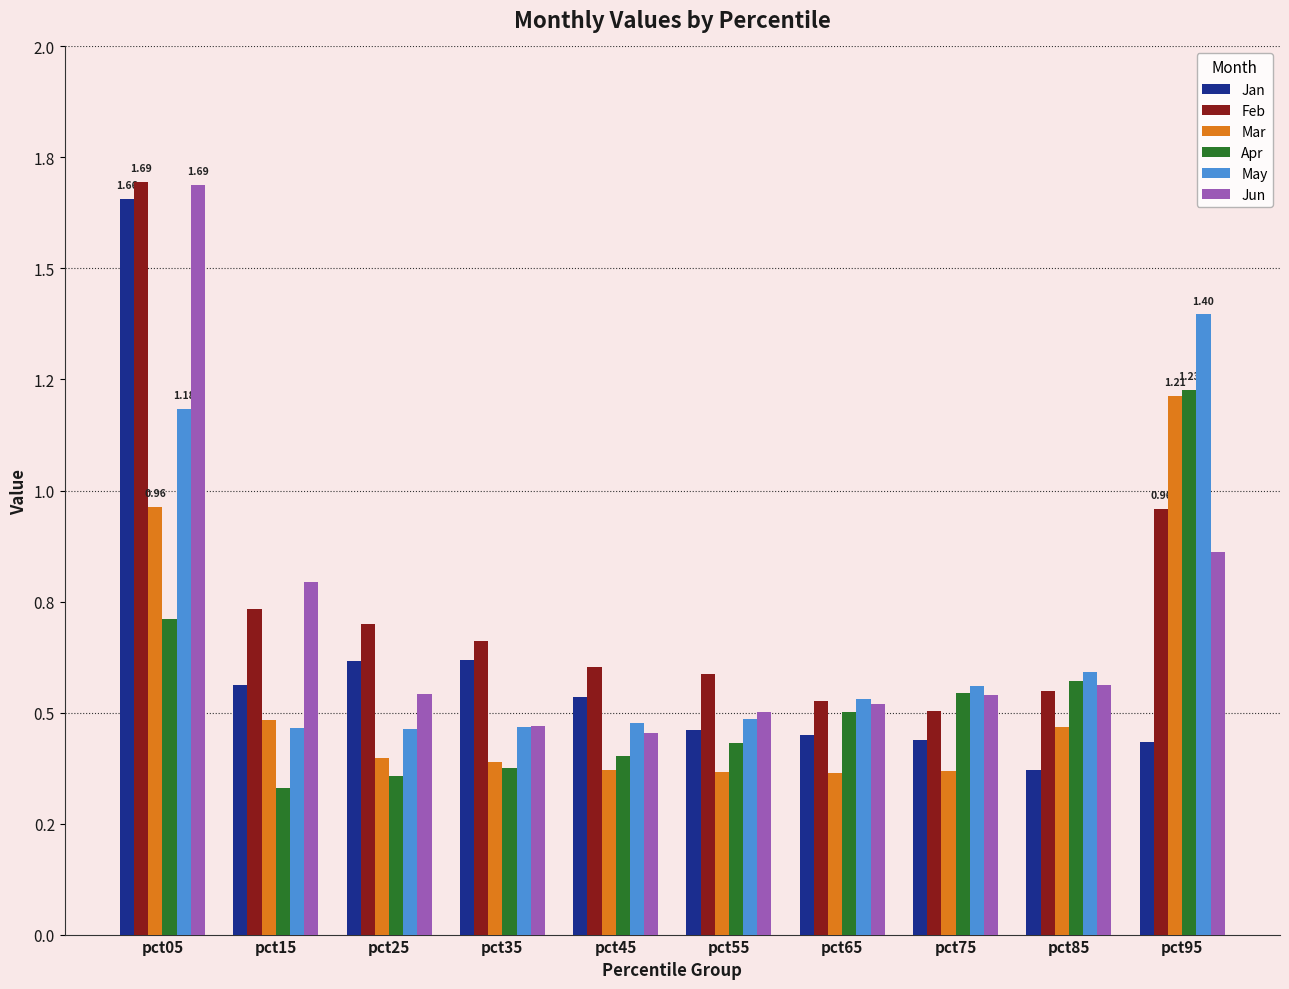

At which category does the chart reach its peak across all series?

pct05